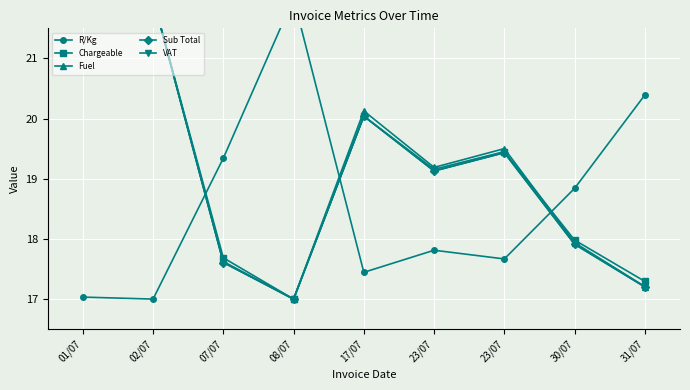

How many interior local peaks does the R/Kg series have?

2